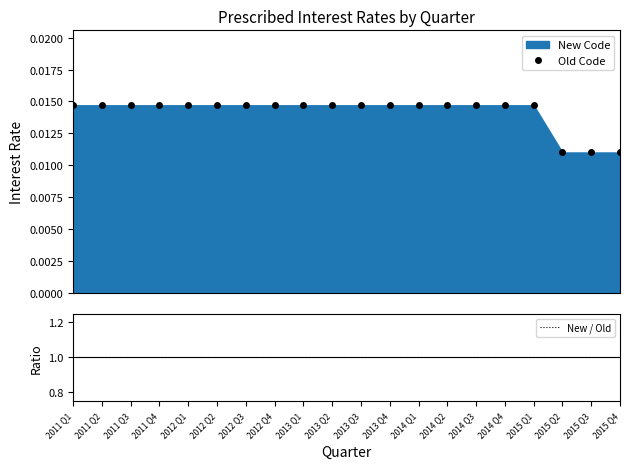

Is the value of Old Code at 2012 Q1 greater than the value of New / Old at 2014 Q1?

No